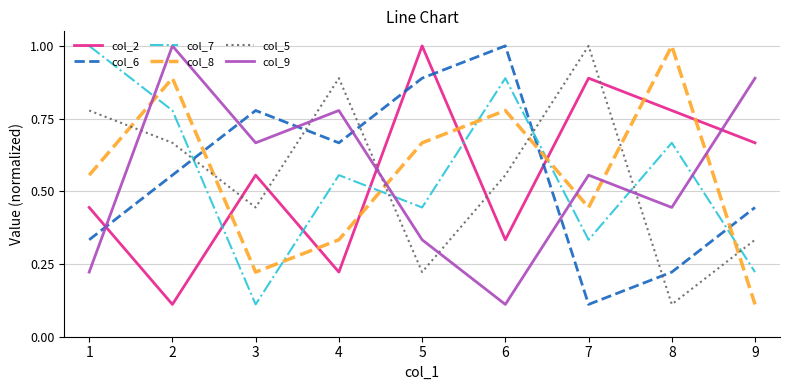

What is the highest value of the col_7 series?

1.0